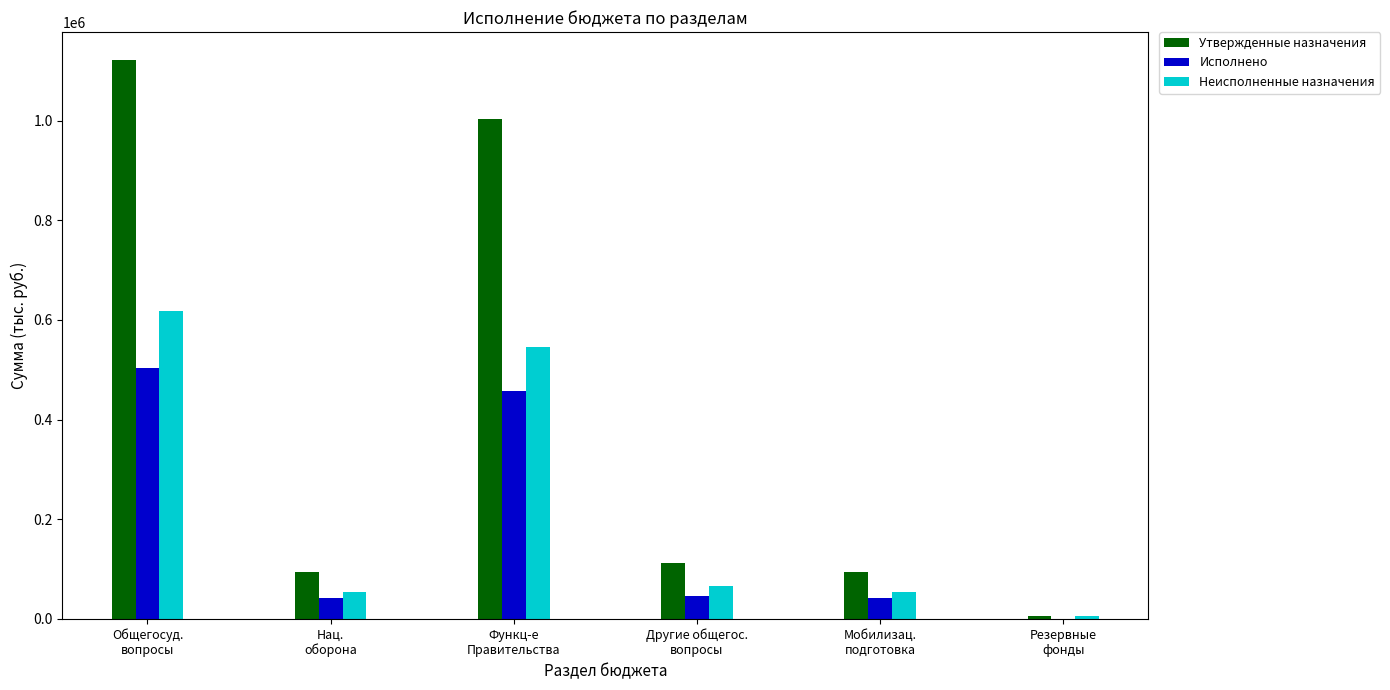

The Утвержденные назначения series shows 132255.7 at Мобилизац.
подготовка. True or false?

False